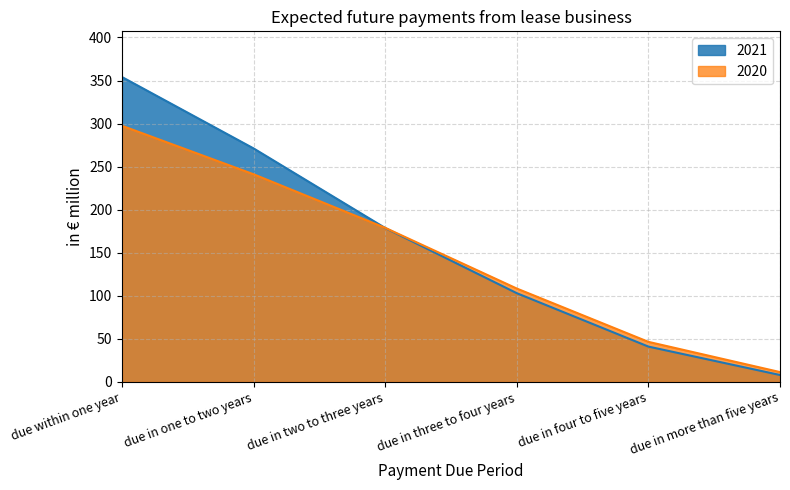

Reading left to right, extract all data points from this chart.

2021: due within one year=354.0	due in one to two years=271.1	due in two to three years=178.7	due in three to four years=103.0	due in four to five years=41.0	due in more than five years=8.0
2020: due within one year=297.4	due in one to two years=241.1	due in two to three years=178.9	due in three to four years=108.4	due in four to five years=46.5	due in more than five years=11.4